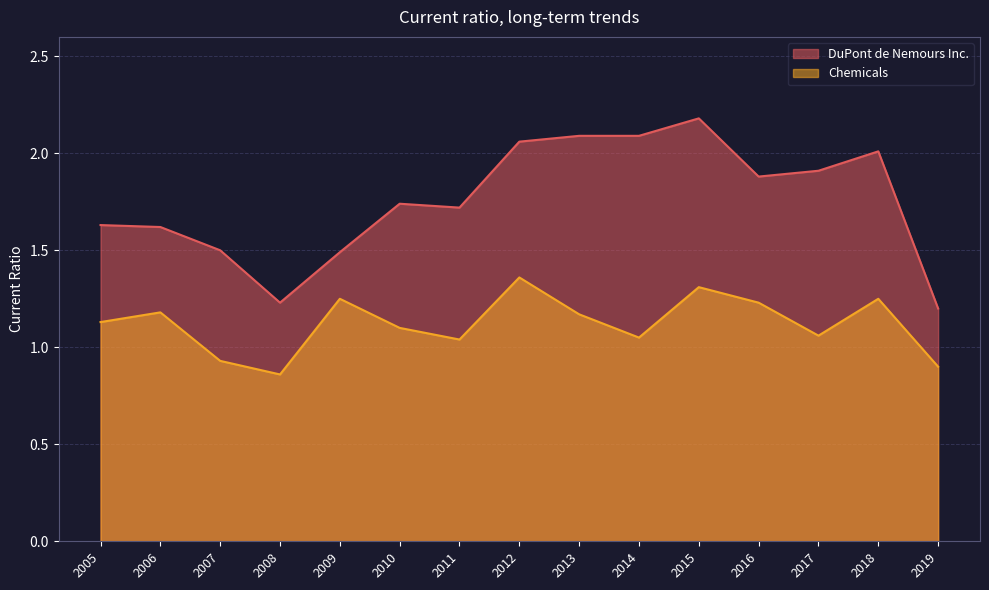

True or false: Chemicals has more than 1 interior local peaks.

True